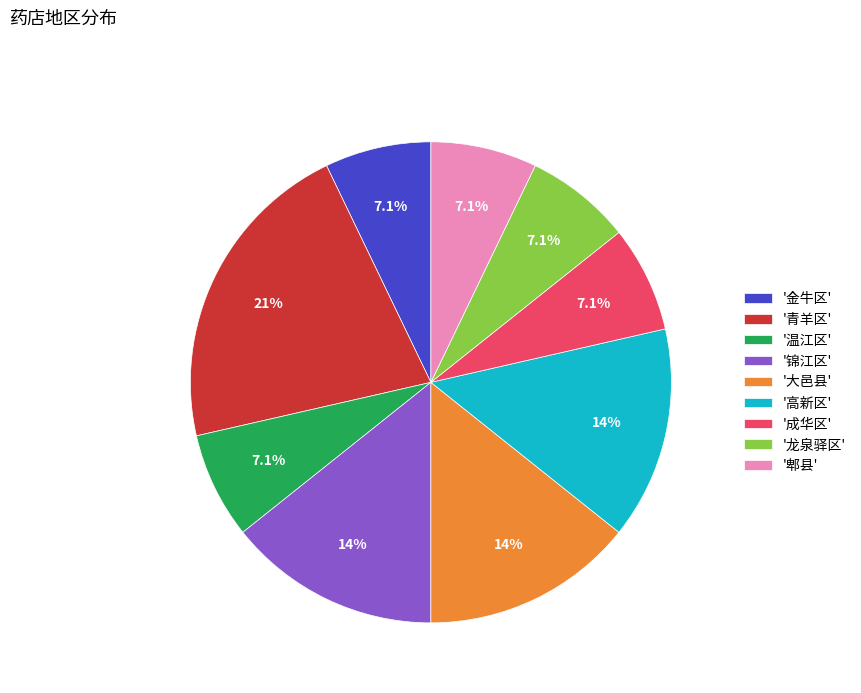

Which category has the biggest portion of the pie?

'青羊区'